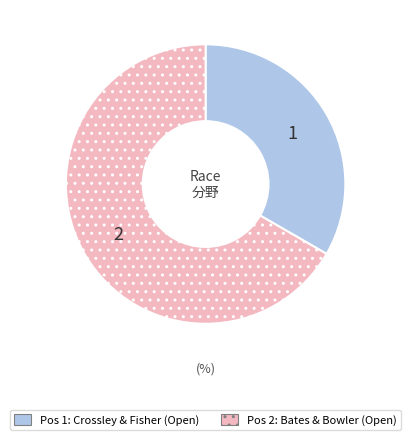

Is there a majority slice in this chart?

Yes